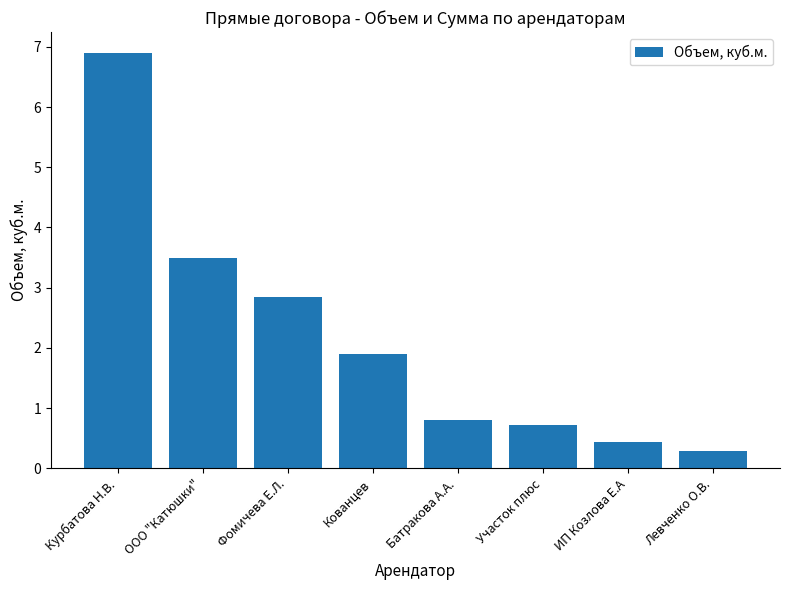

Reading right to left, what are all the values shown in this chart?

Левченко О.В.=0.3	ИП Козлова Е.А=0.4	Участок плюс=0.7	Батракова А.А.=0.8	Кованцев=1.9	Фомичева Е.Л.=2.9	ООО "Катюшки"=3.5	Курбатова Н.В.=6.9